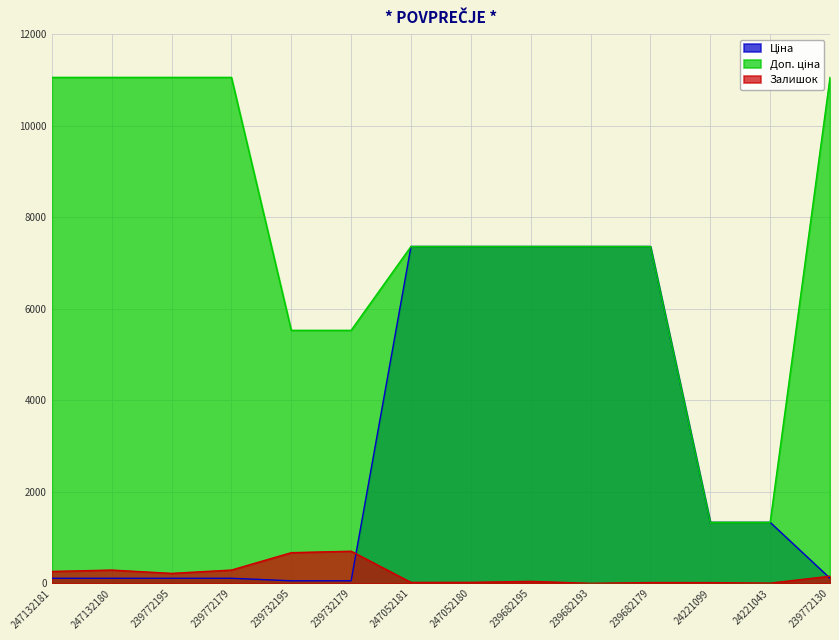

Where does the Залишок series first go above 156?

247132181